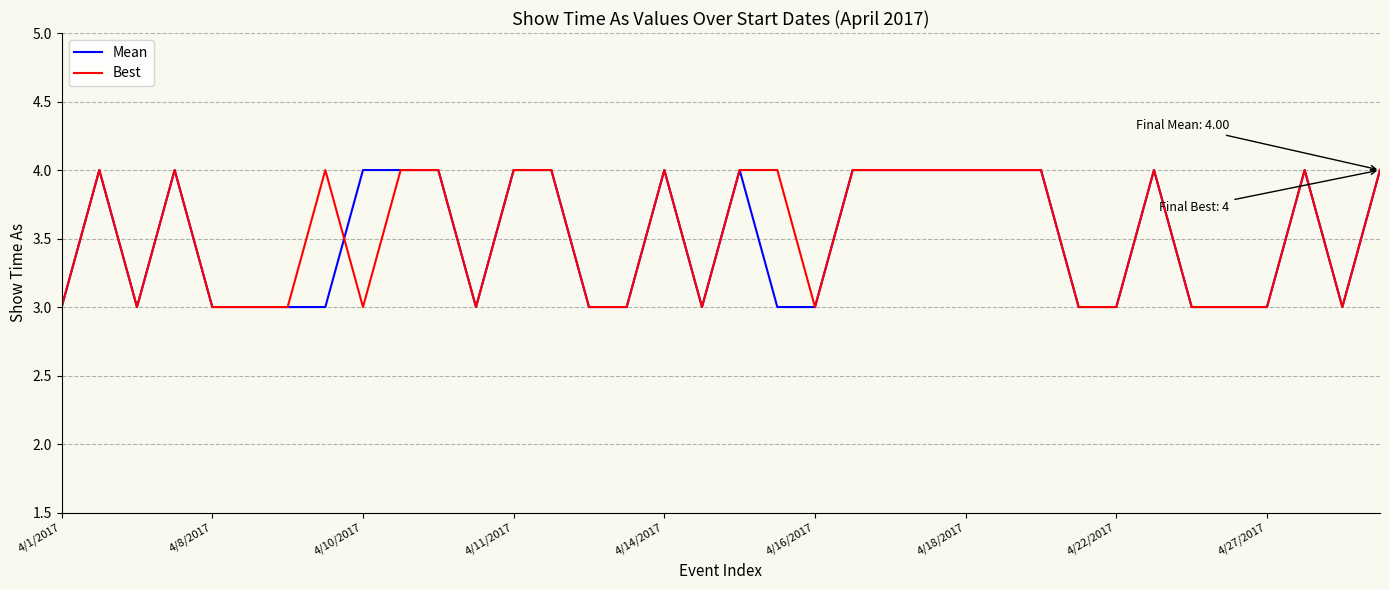

What is the maximum value for Mean?

4